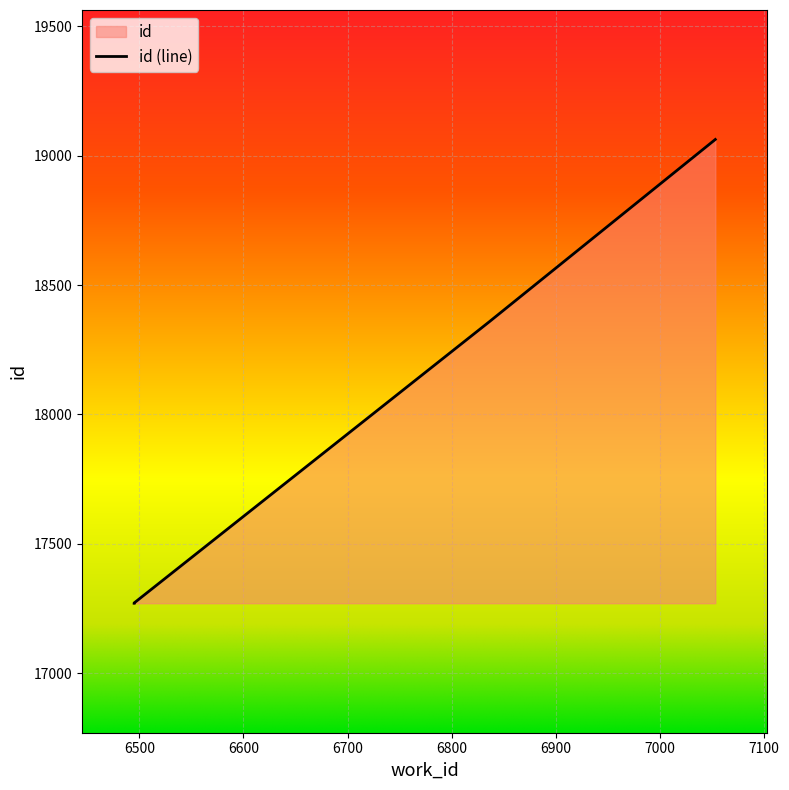

Which has a higher value, 6836 or 7053?

7053